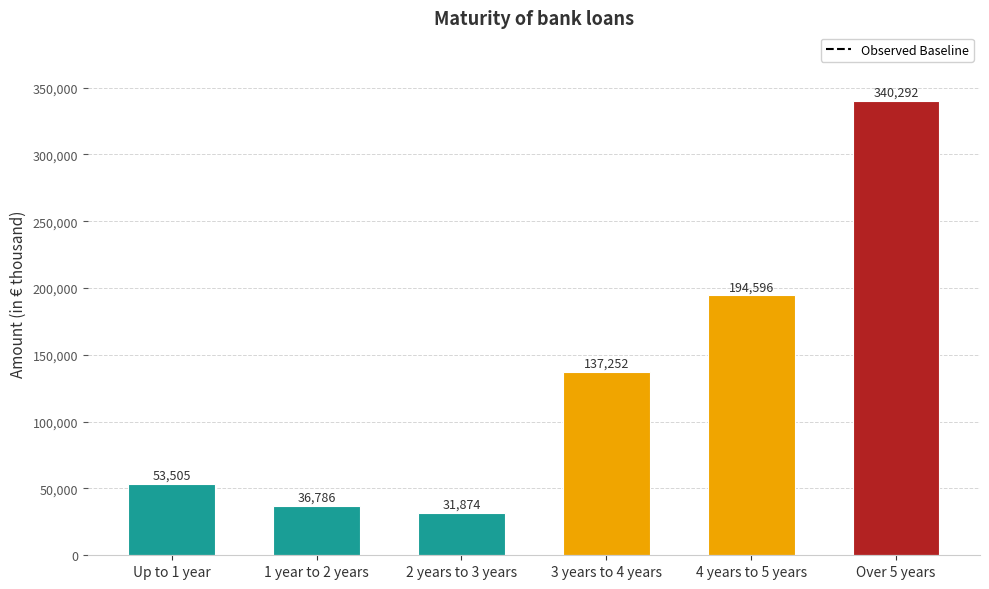

What is the sum of the values at Over 5 years and 3 years to 4 years?

477544